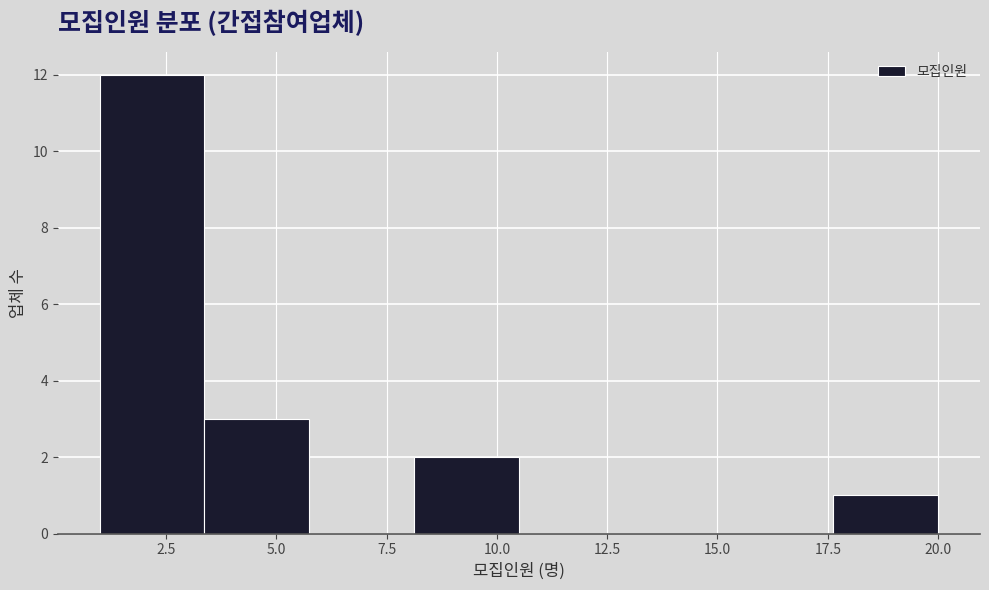

How tall is the bar that spans 1.0 to 3.5 on the x-axis? Neither the bar edges nor the heights are printed on the chart, so give them approximately, as read against the axes.

12